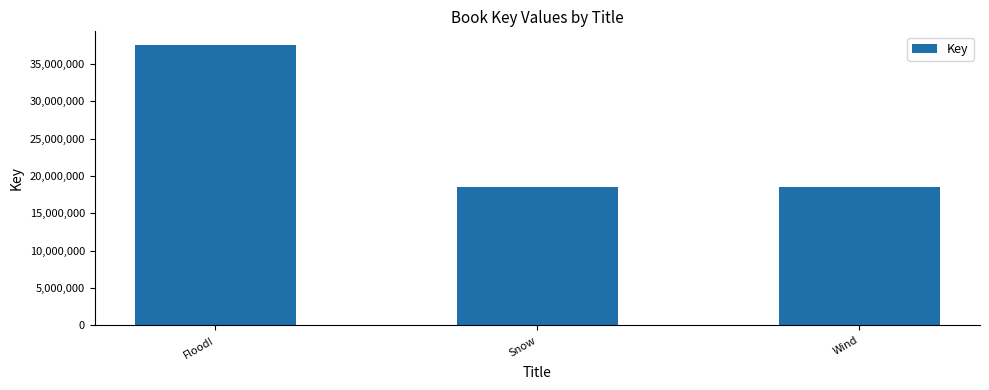

Between Flood! and Wind, which is larger?

Flood!